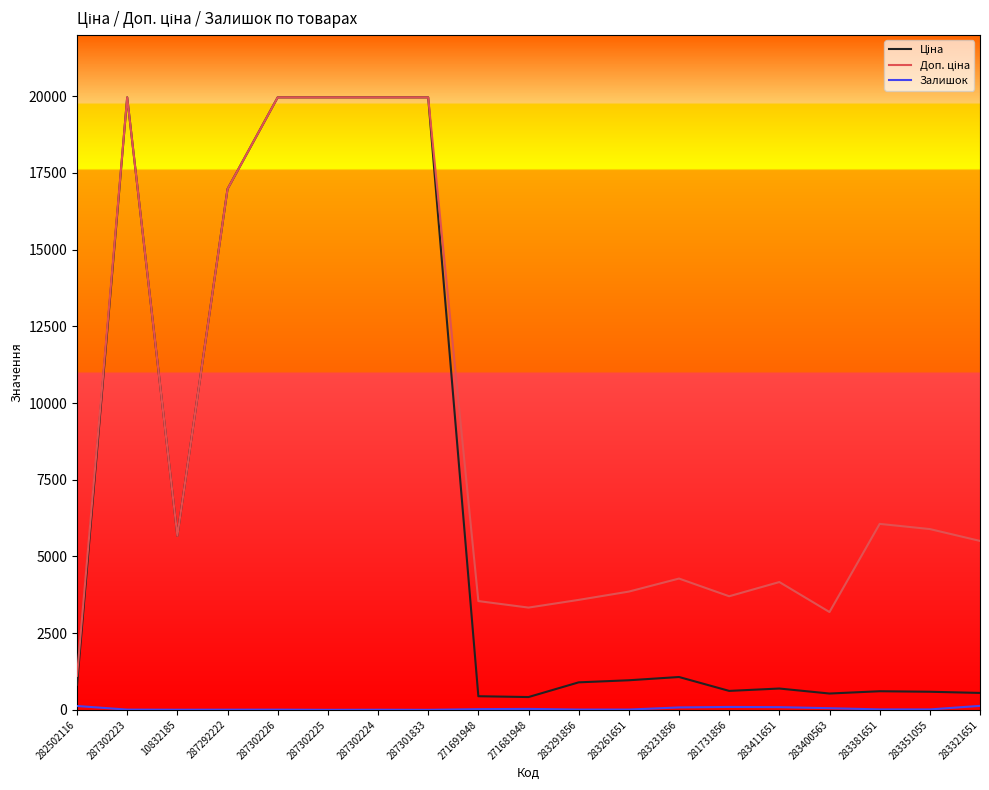

What is the greatest value displayed?

19964.2